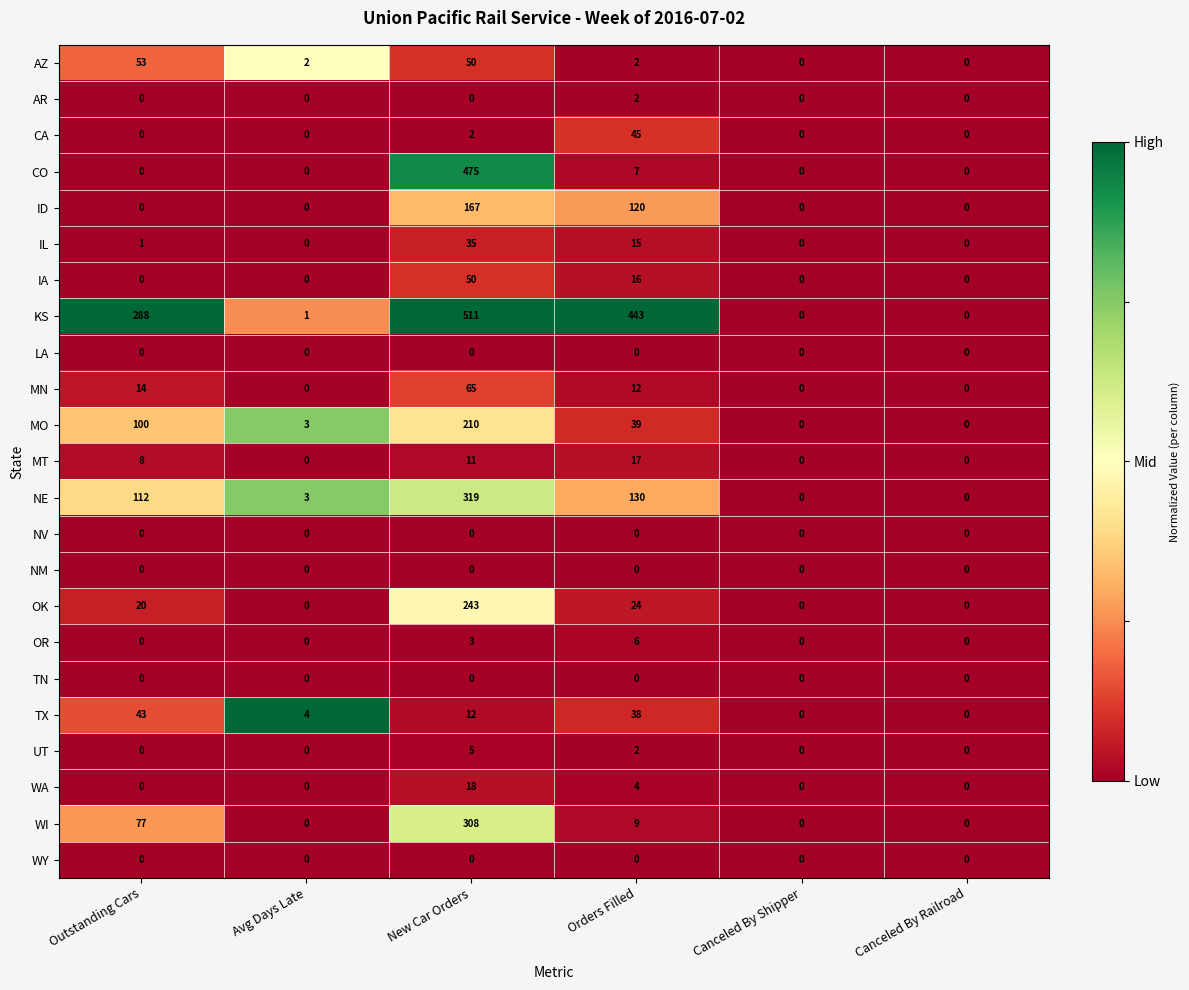

What is the difference between the maximum and minimum values in the ID series?

167